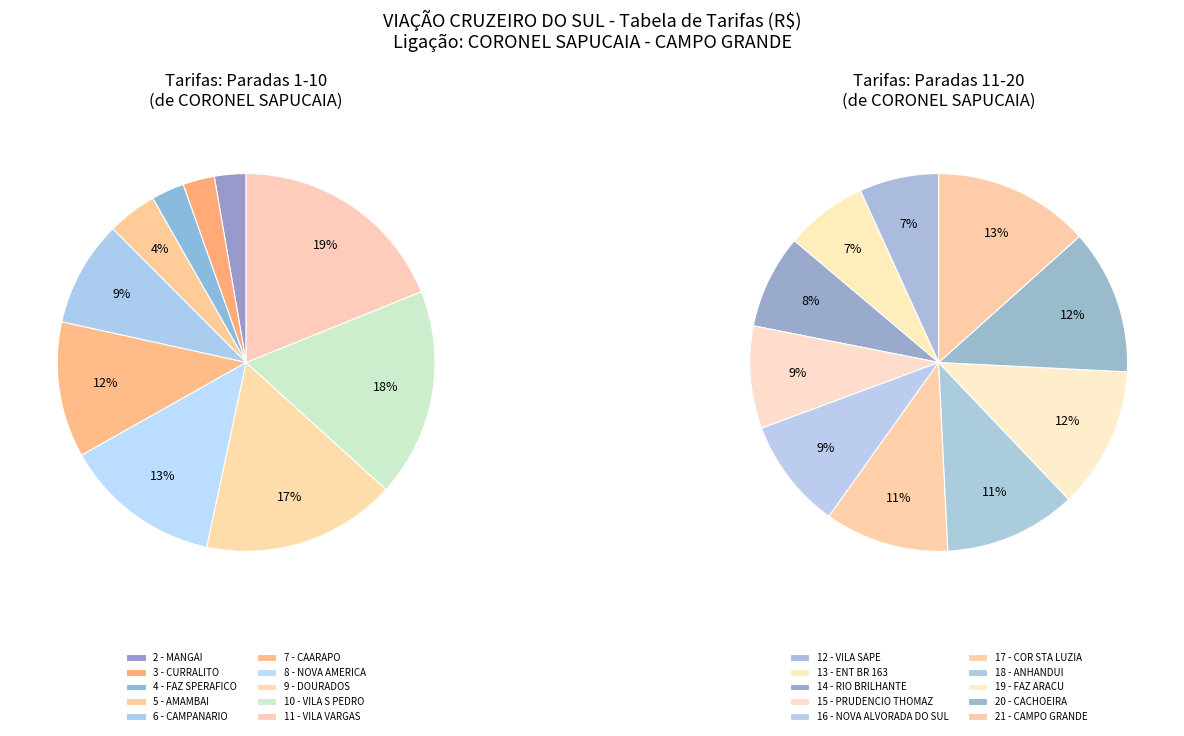

How many segments does this pie chart have?

20